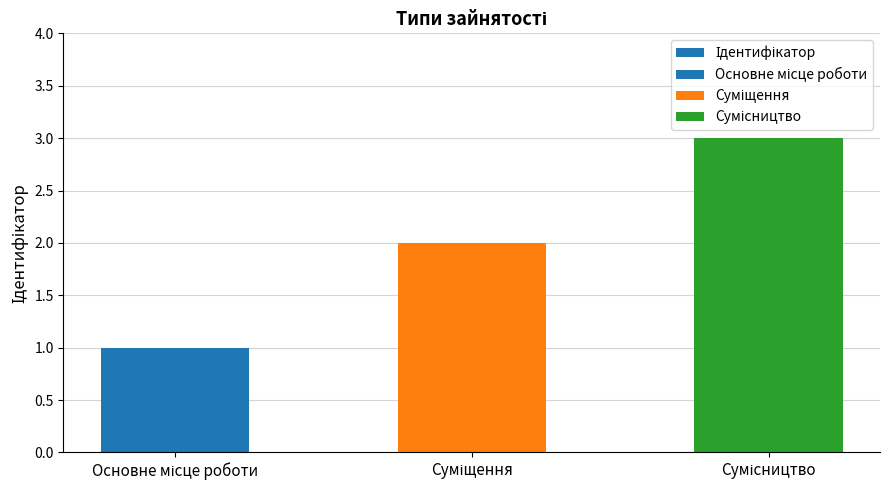

List the labels in order of value, smallest first.

Основне місце роботи, Суміщення, Сумісництво